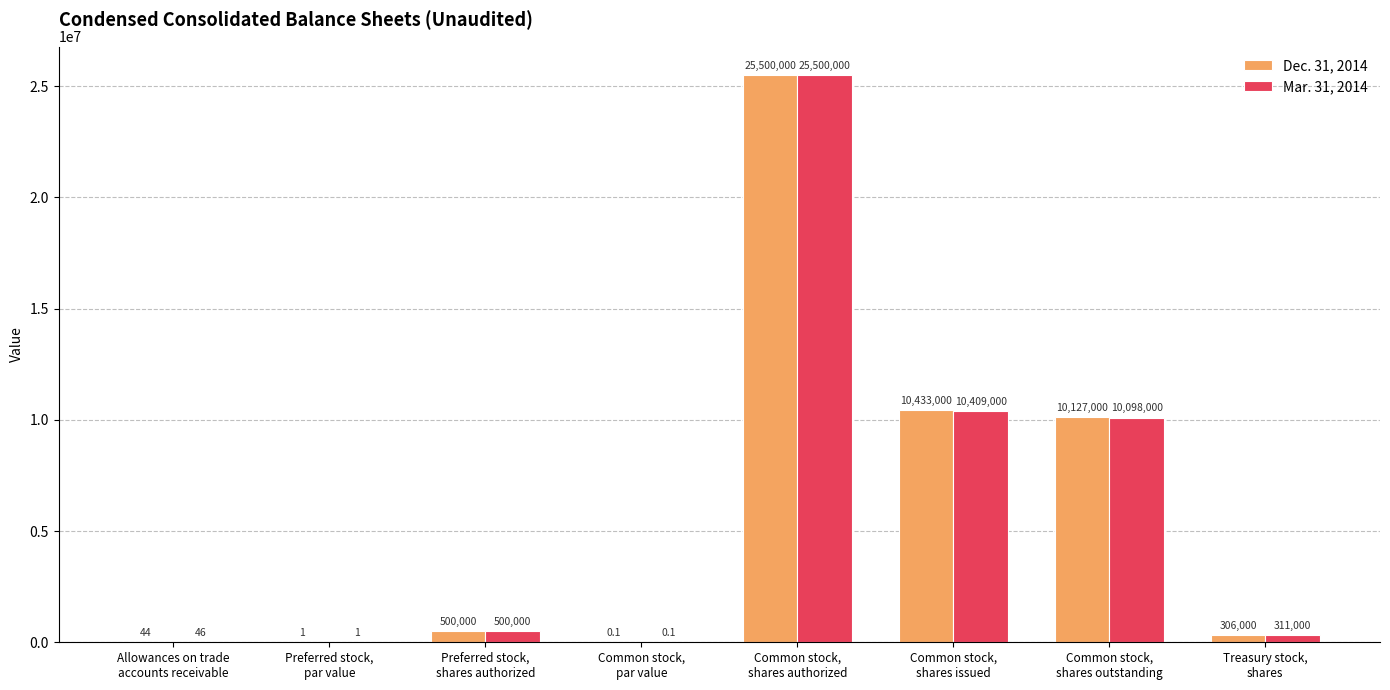

The value of Dec. 31, 2014 at Allowances on trade
accounts receivable is 44.0. True or false?

True